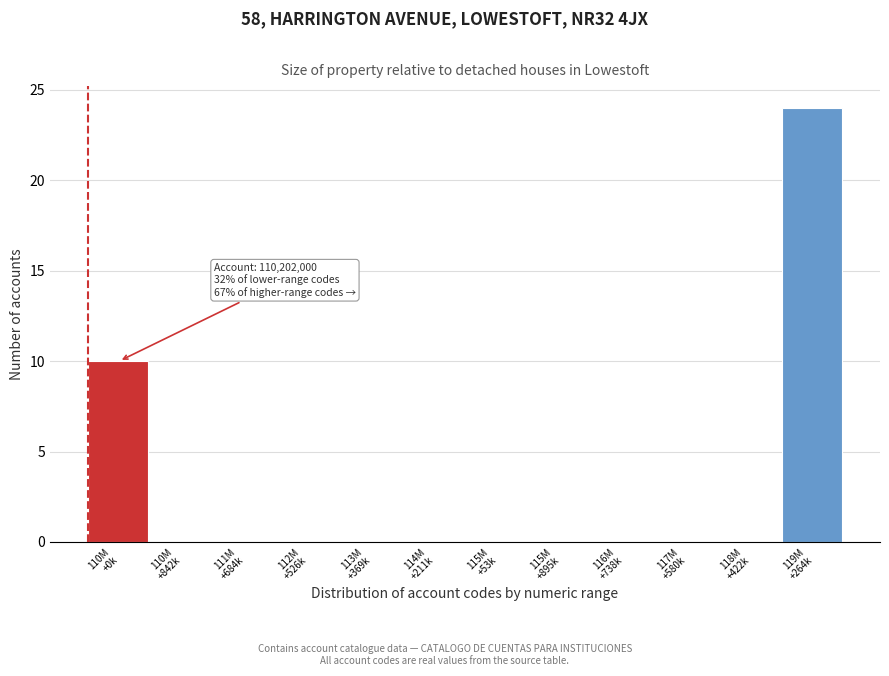

What is the greatest value displayed?

24